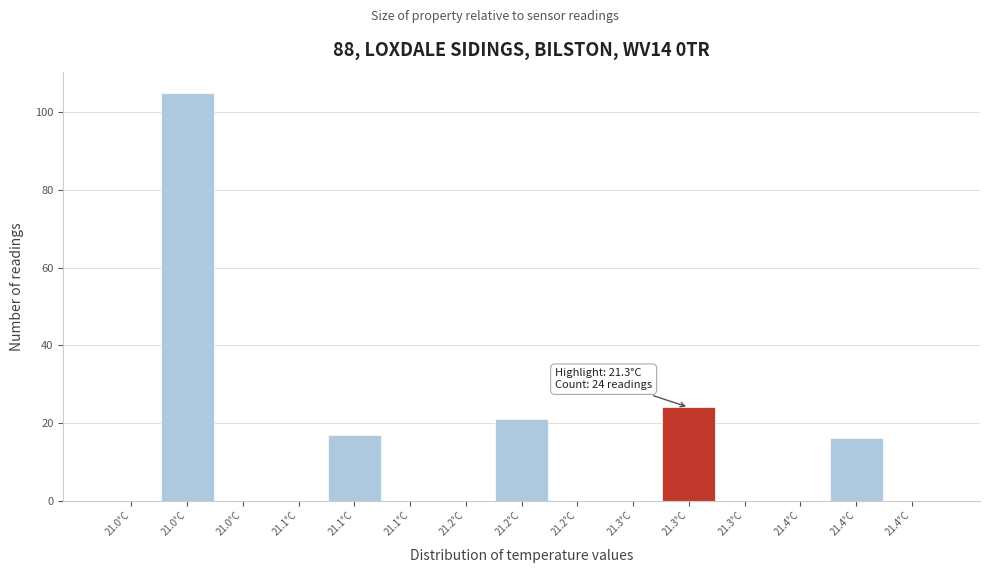

How many series are shown in this chart?

1